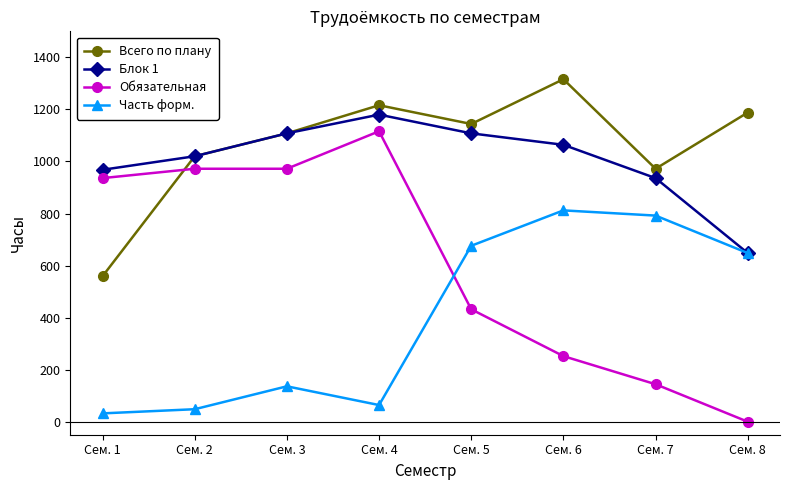

At which category is the sum across all series the highest?

Сем. 4